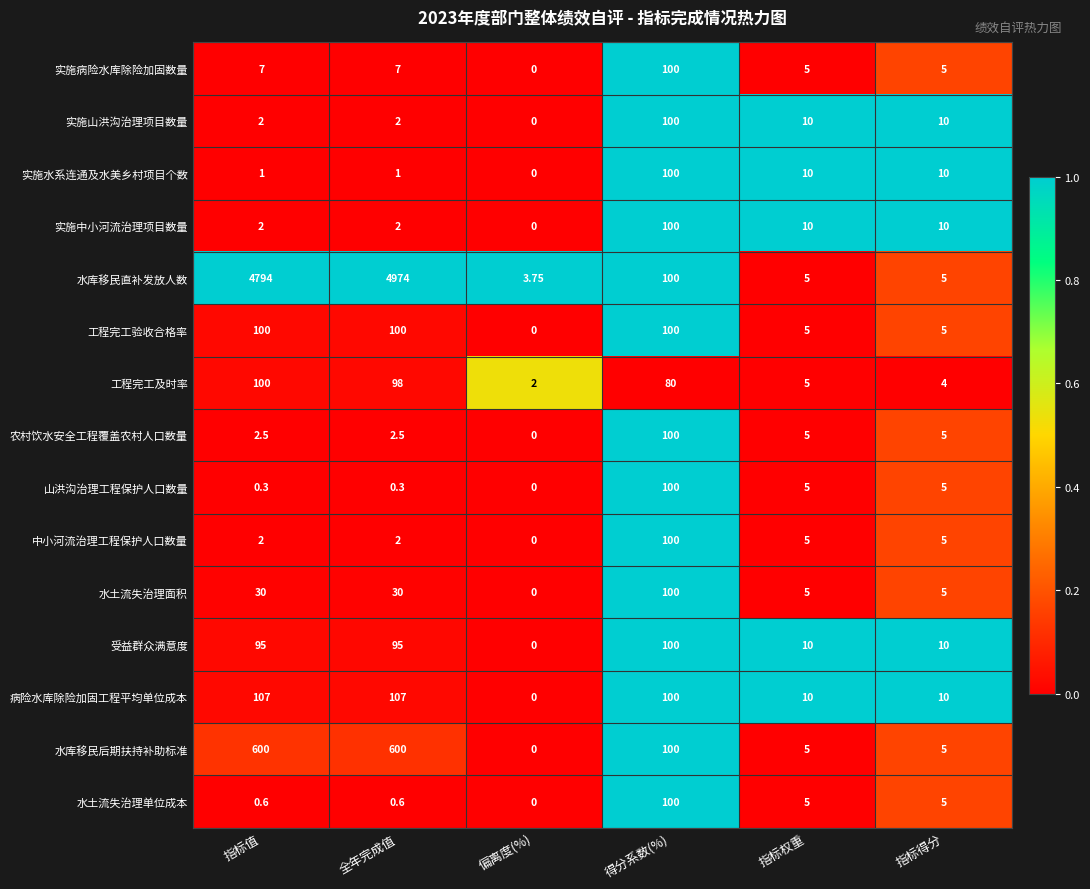

Which series has the largest total across all categories?

水库移民直补发放人数